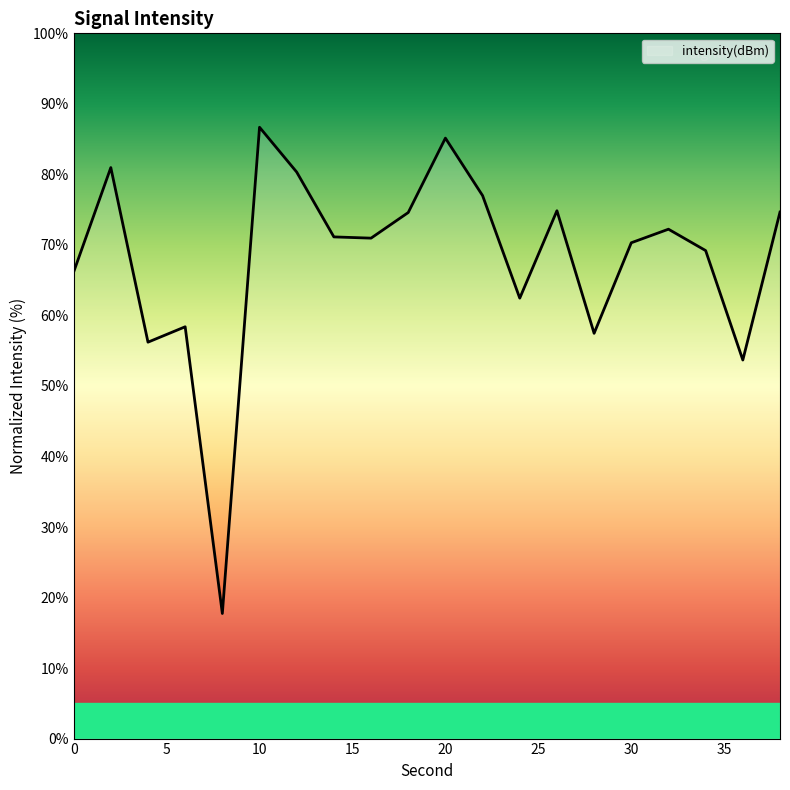

What is the difference between the maximum and minimum values?

68.9